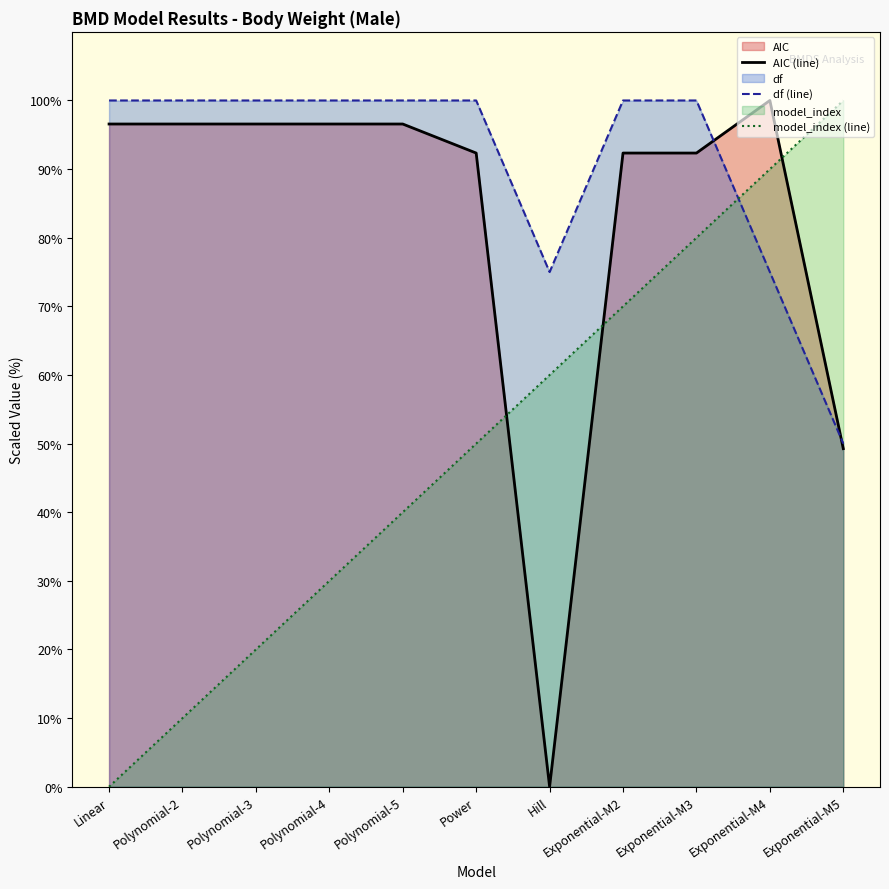

After their last crossing, which series has the higher values: AIC or model_index?

model_index